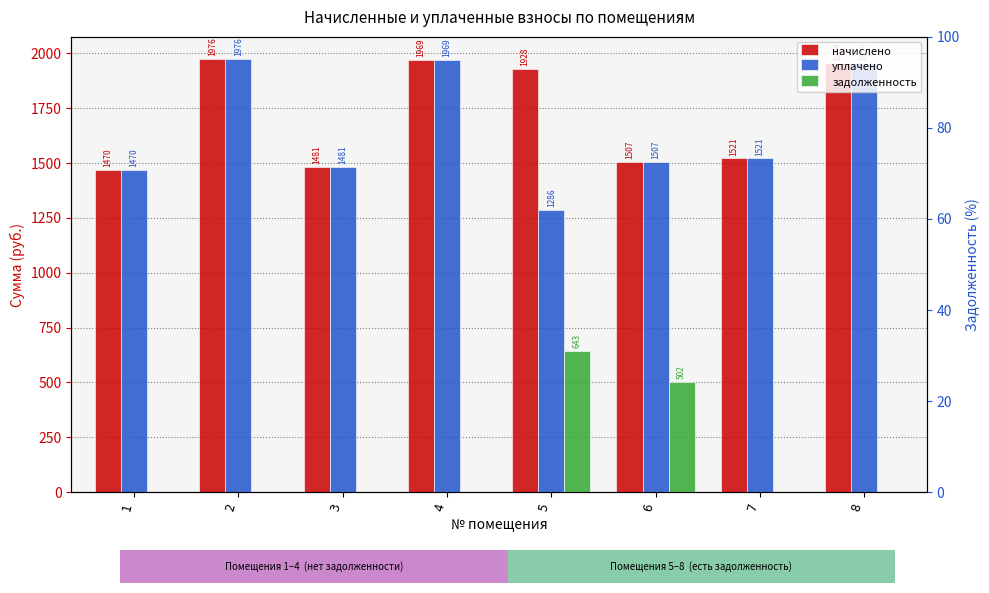

Which series changed the most between 1 and 4?

начислено